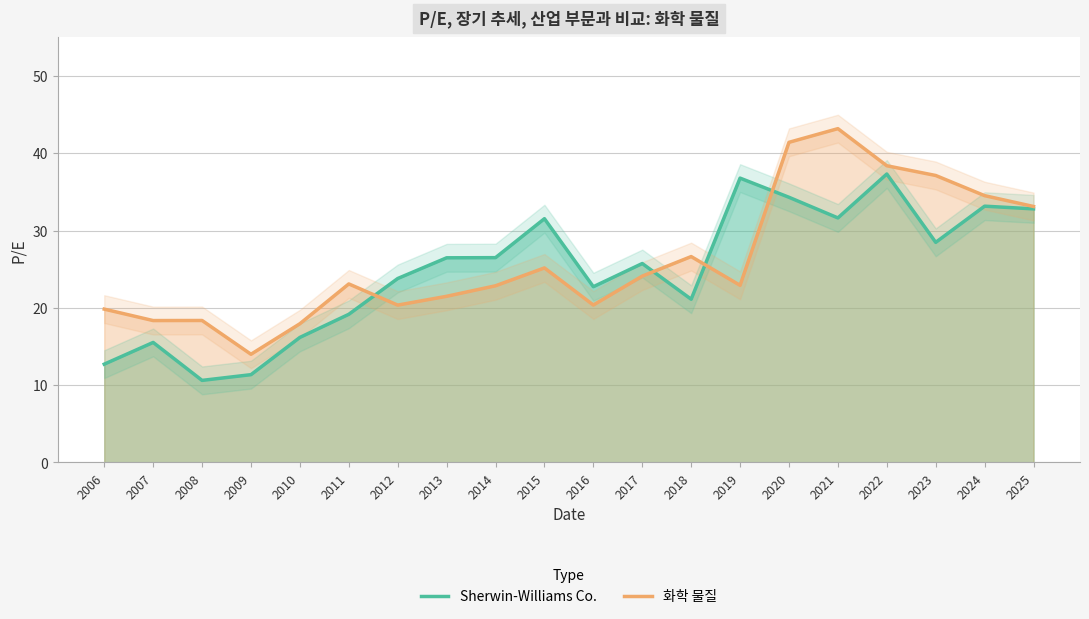

Where is the first local minimum for Sherwin-Williams Co.?

2008